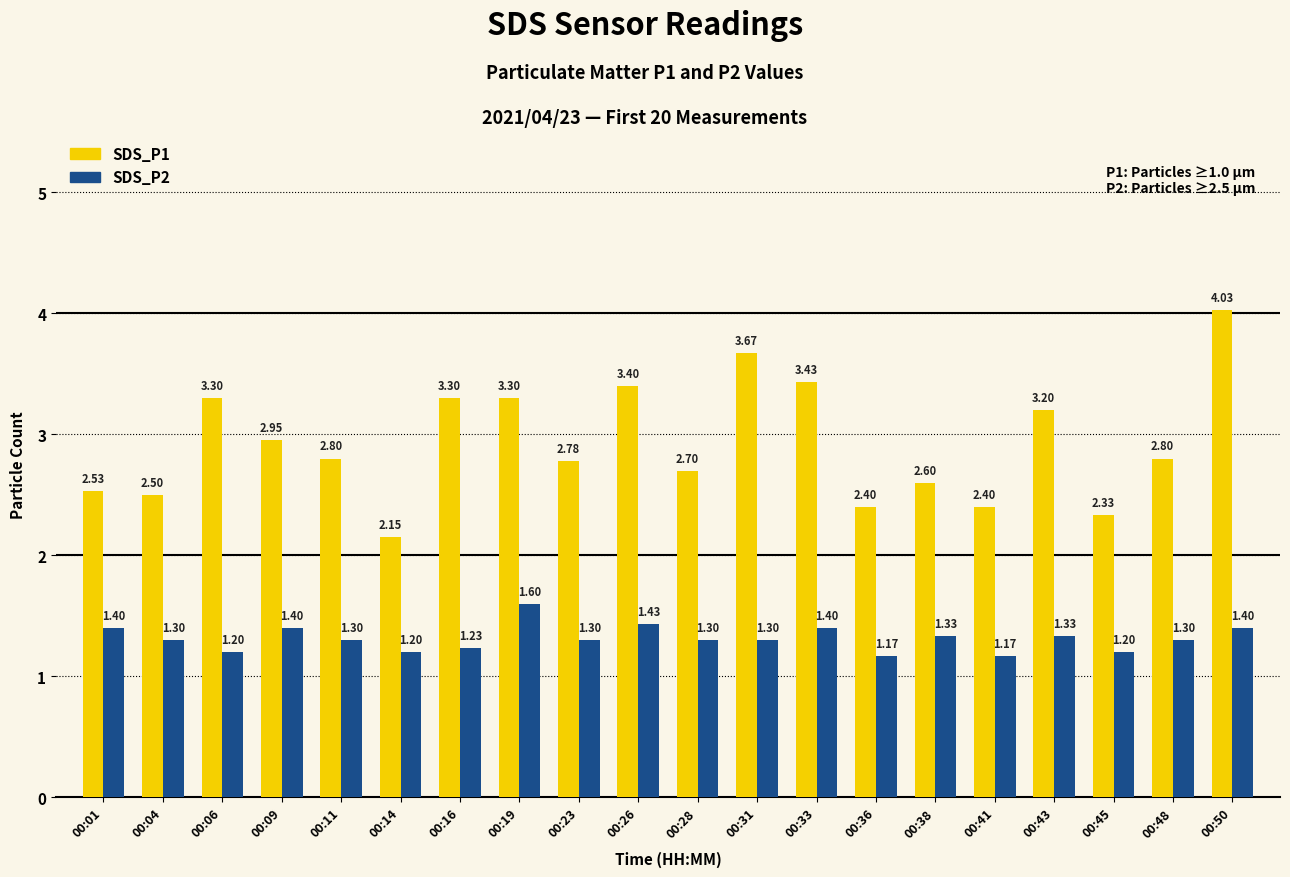

The SDS_P1 series shows 2.6 at 00:38. True or false?

True